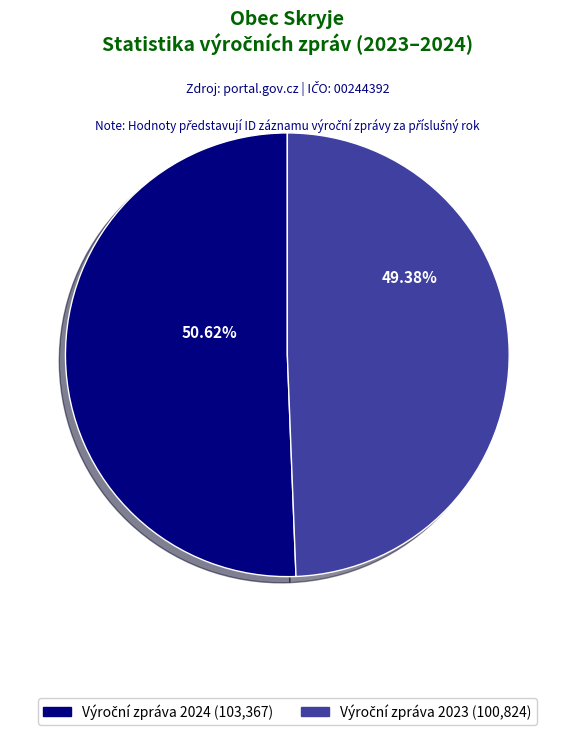

Is there any slice that represents more than half of the pie?

Yes